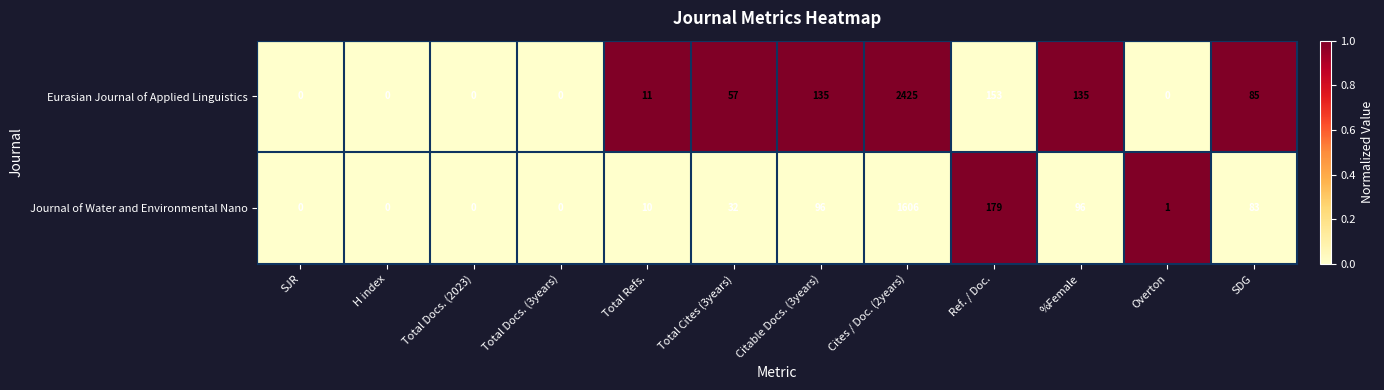

Rank the series by their average value, from lowest to highest.

Journal of Water and Environmental Nano, Eurasian Journal of Applied Linguistics